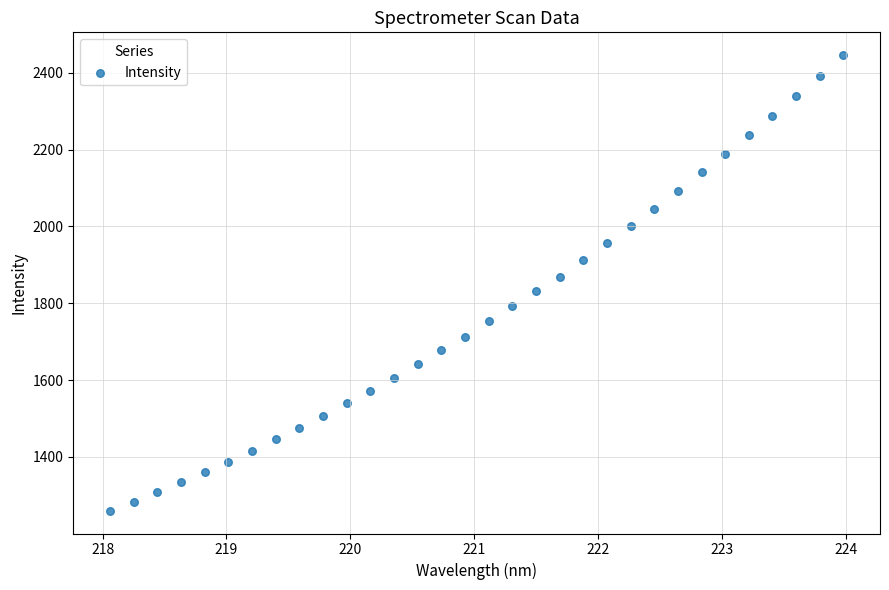

What is the range of Y values (max minus min)?

1186.2